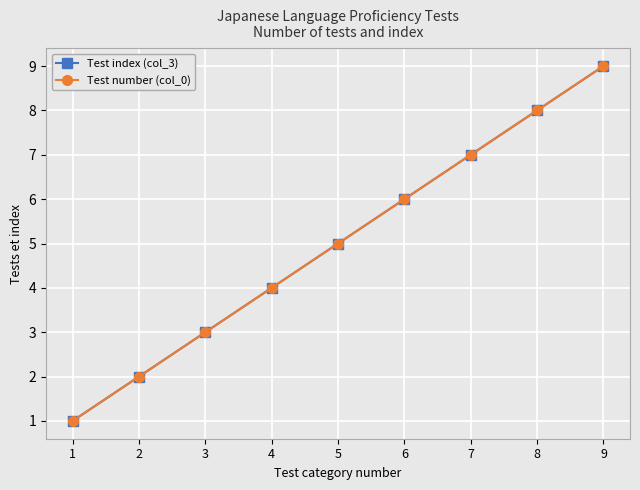

The Test index (col_3) series shows 6 at 6. True or false?

True